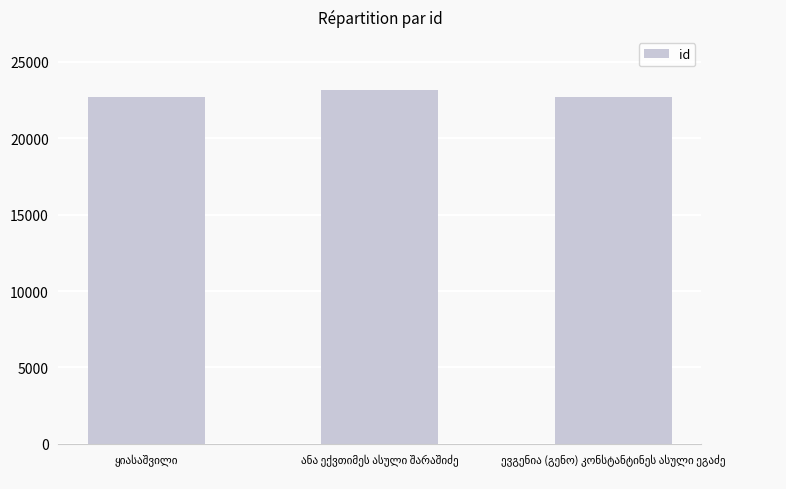

What is the difference between the maximum and minimum values?

486